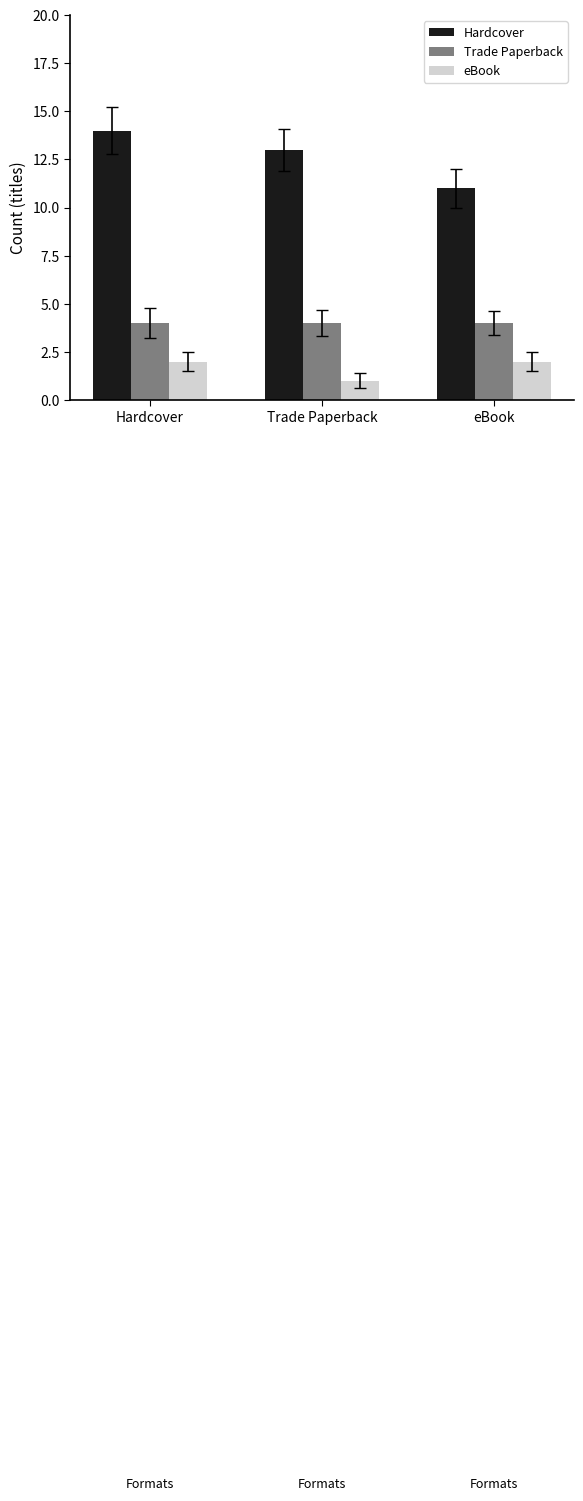

What is the average value of the eBook series?

2